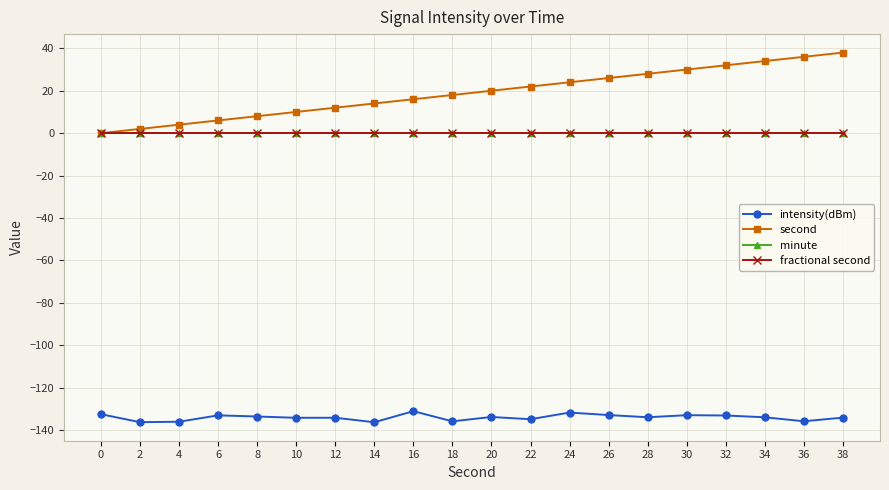

Is this an area chart (filled region under the line)?

No